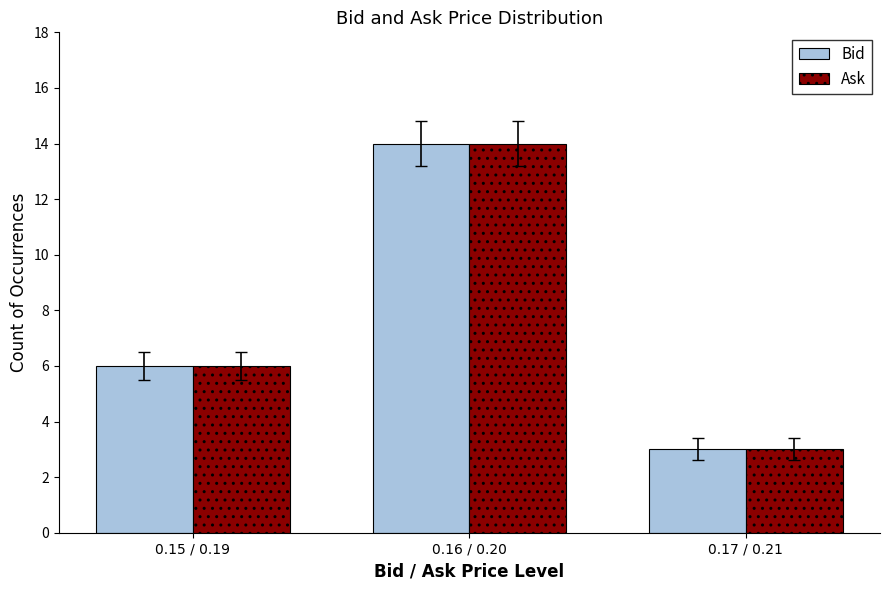

At which category is the sum across all series the highest?

0.16 / 0.20